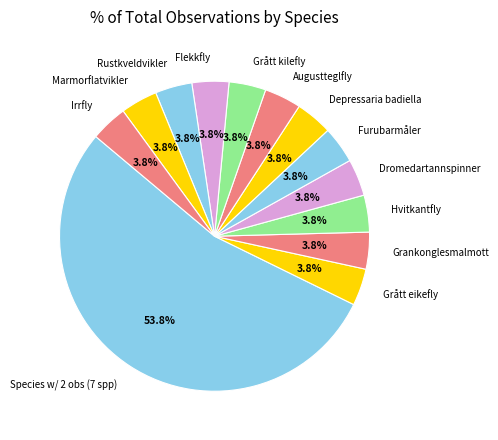

What portion of the pie excludes Marmorflatvikler?

96.2%